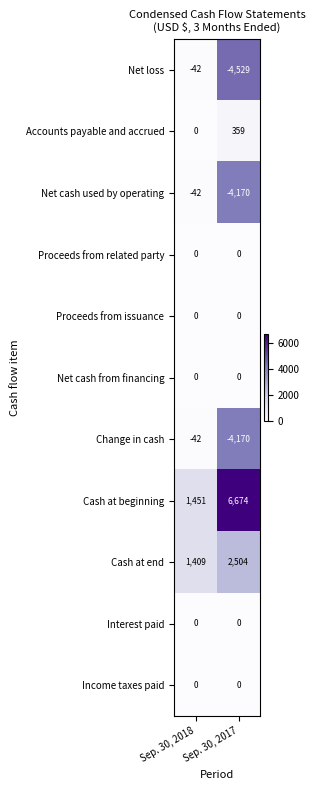

What is the difference between the maximum and minimum values in the Cash at beginning series?

5223